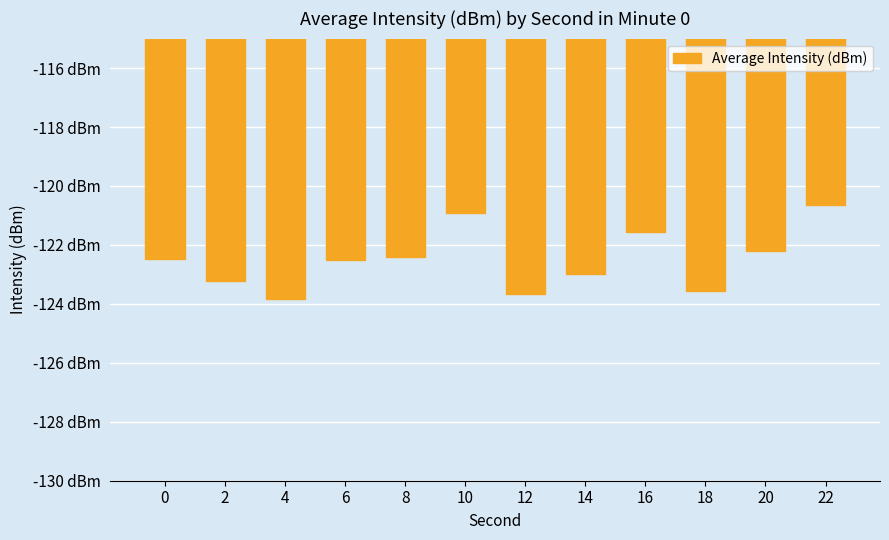

At which label is the value closest to -122?

20